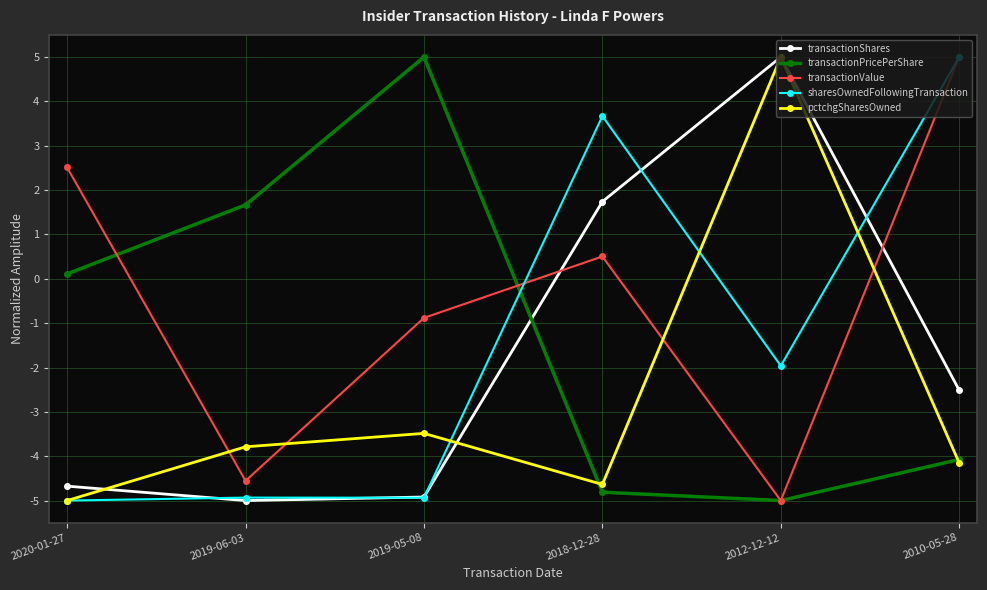

What is the average value of the transactionPricePerShare series?

-1.2